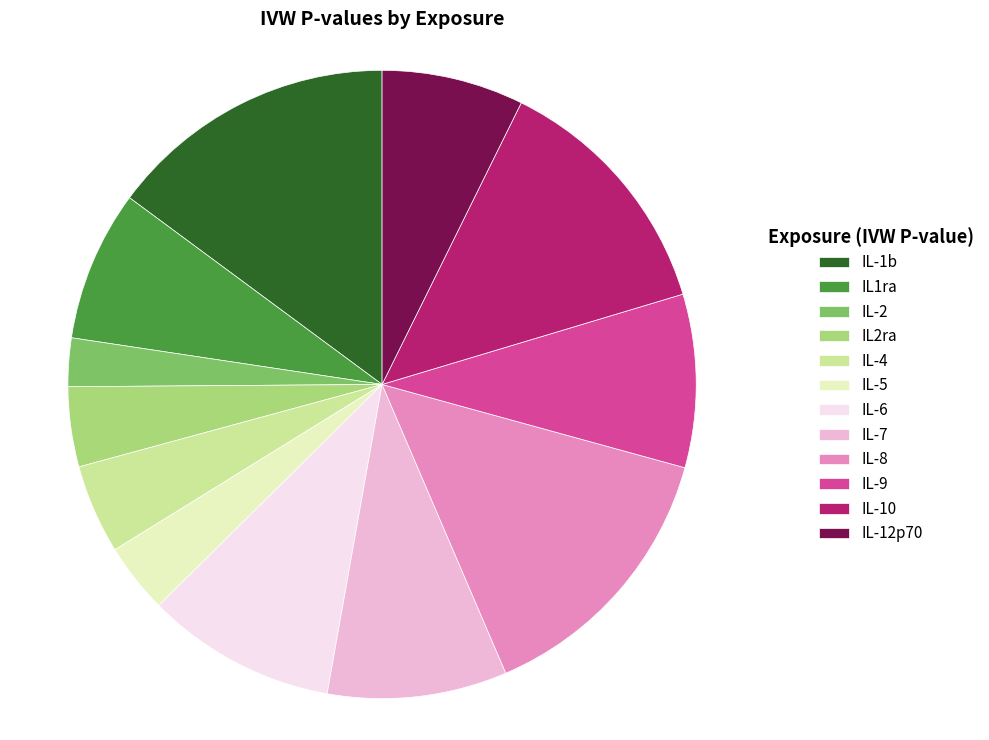

Is the sum of IL-12p70 and IL-2 greater than half?

No